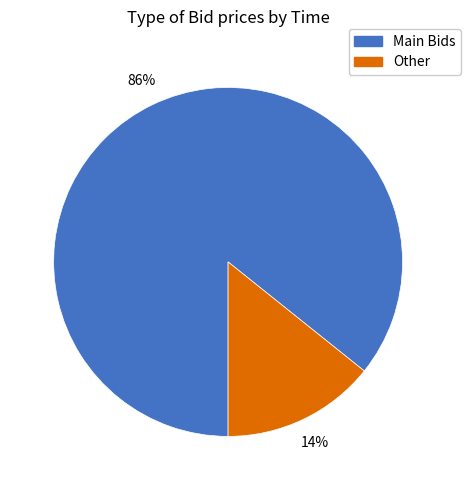

Does any single category account for the majority?

Yes